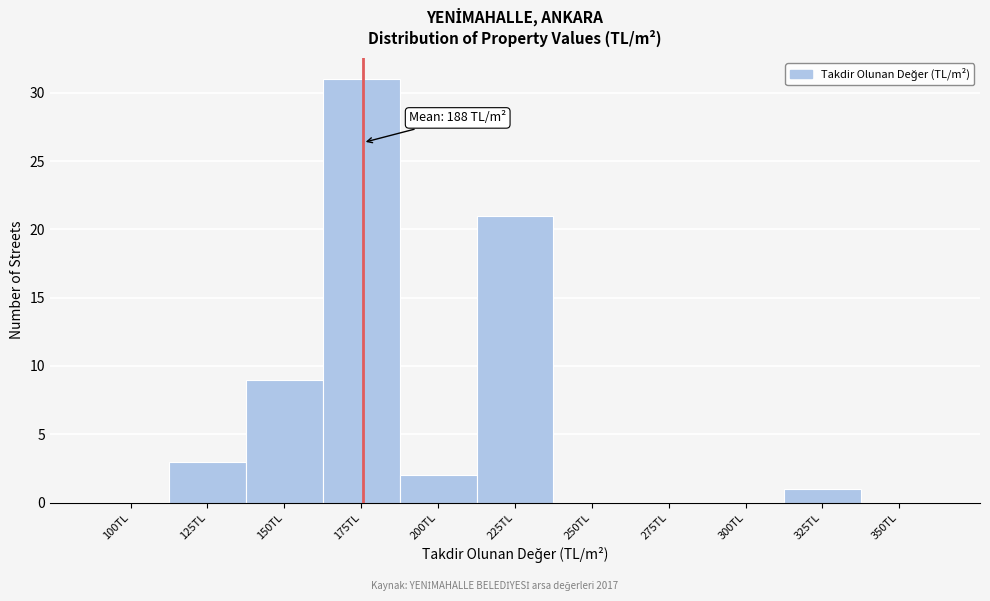

Reading right to left, what are all the values shown in this chart?

350TL=0	325TL=1	300TL=0	275TL=0	250TL=0	225TL=21	200TL=2	175TL=31	150TL=9	125TL=3	100TL=0